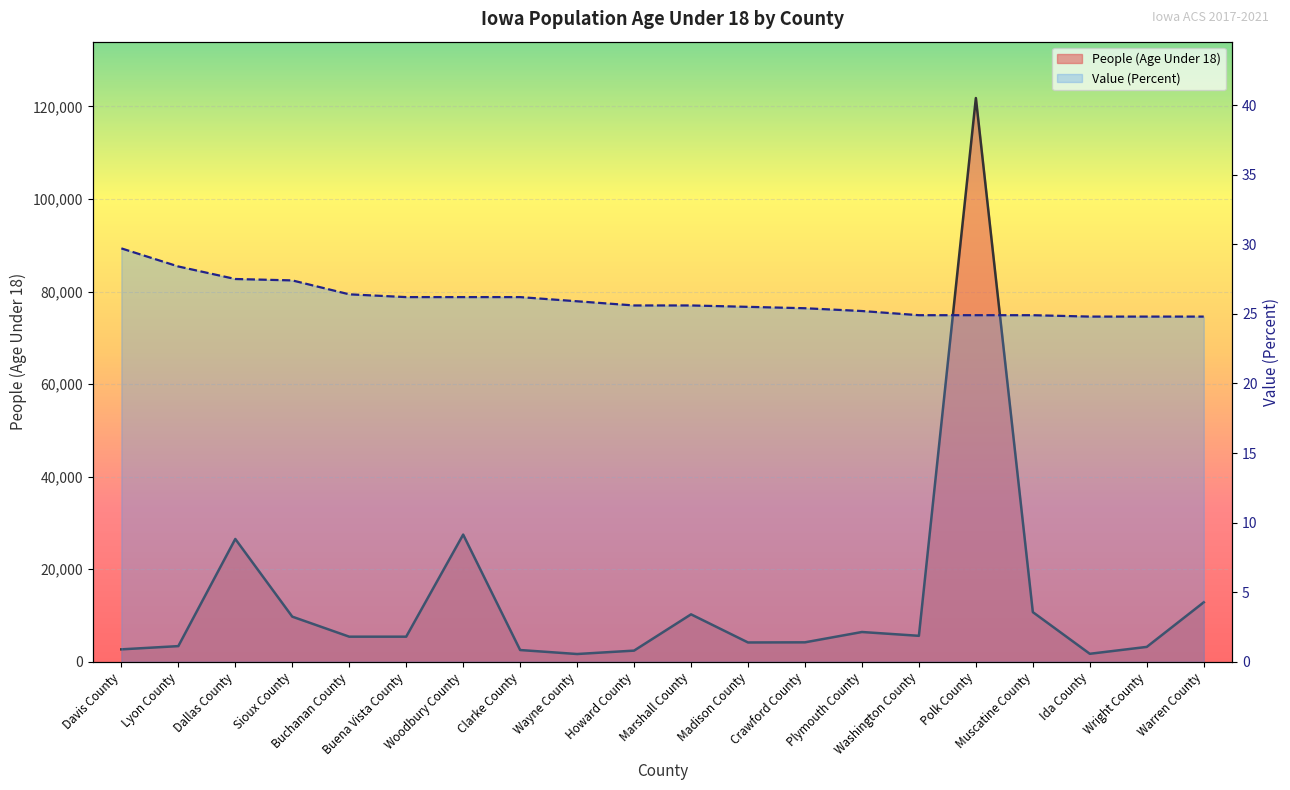

What is the label of the 11th point from the right?

Howard County